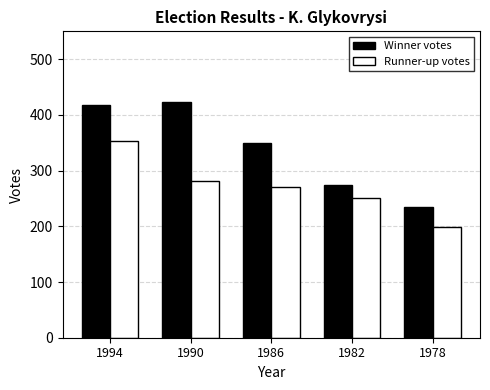

Between 1994 and 1978, which series saw the biggest shift?

Winner votes